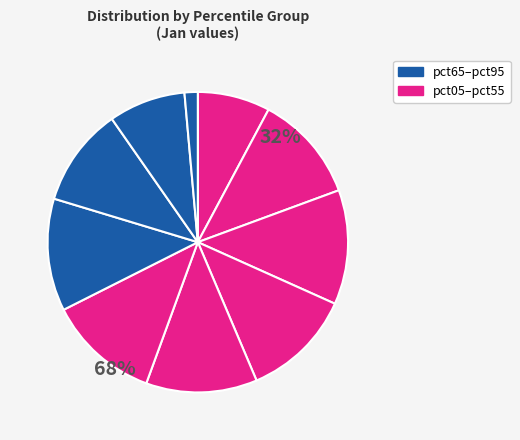

What is the change in value from pct35 to pct95?

-3.2